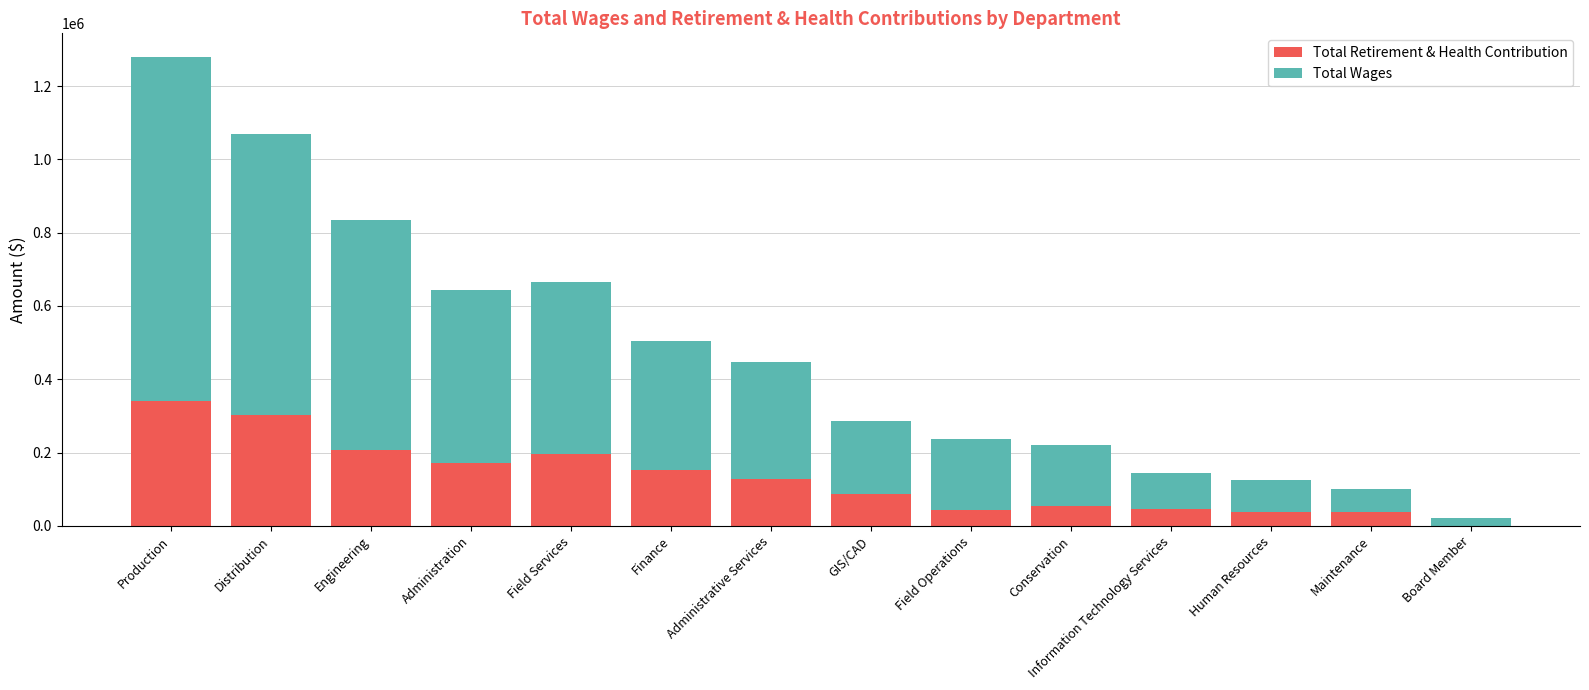

Are the bars horizontal?

No